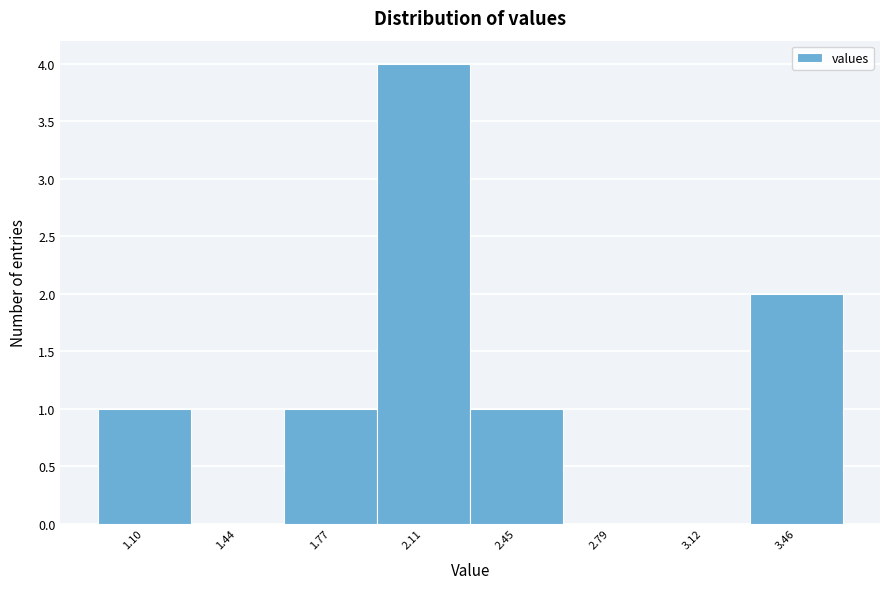

Reading left to right, list all the values displayed in this chart.

1.10=1	1.44=0	1.77=1	2.11=4	2.45=1	2.79=0	3.12=0	3.46=2